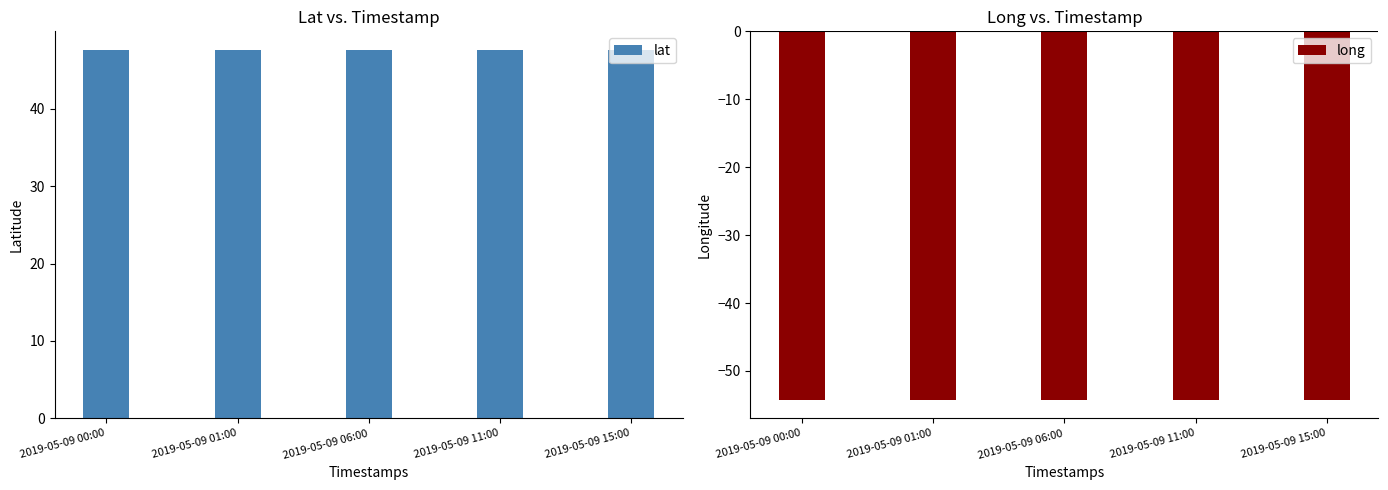

At which label does long reach its minimum?

2019-05-09 00:00